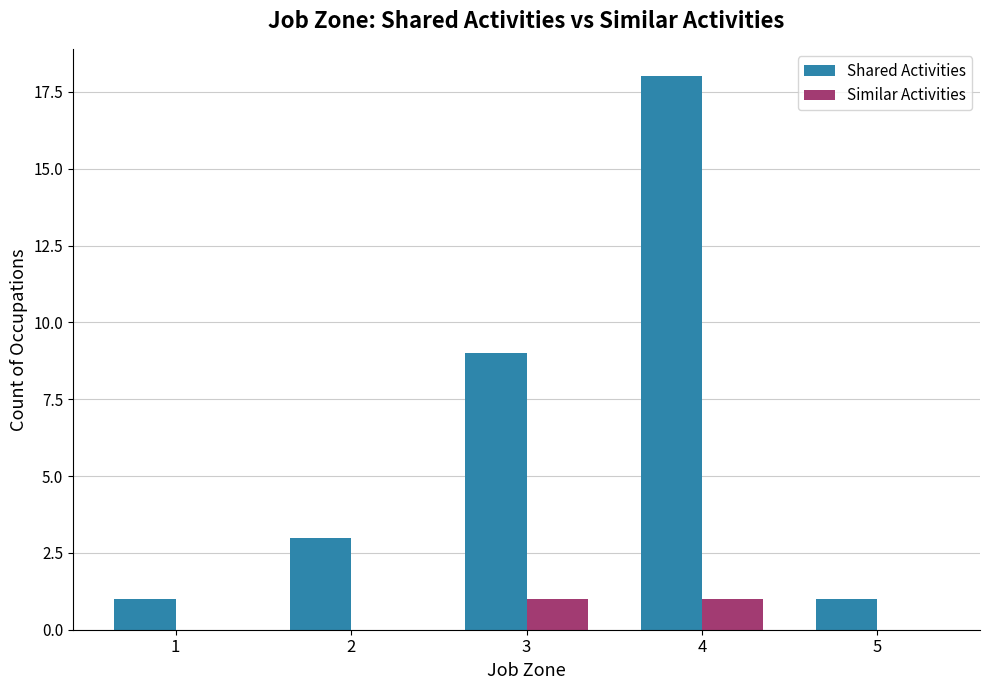

Is the value of Similar Activities at 1 greater than the value of Shared Activities at 5?

No